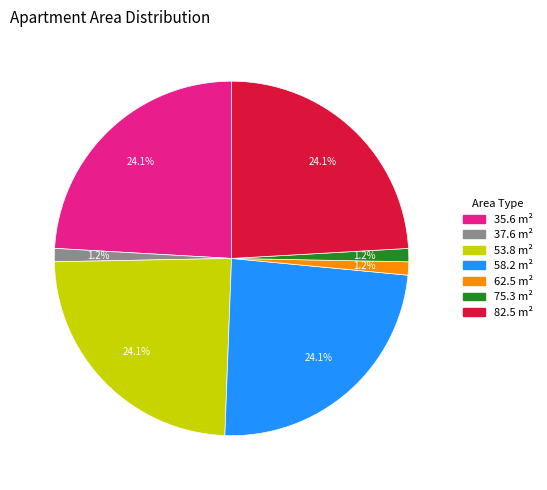

Is 58.2 the majority of the pie?

No